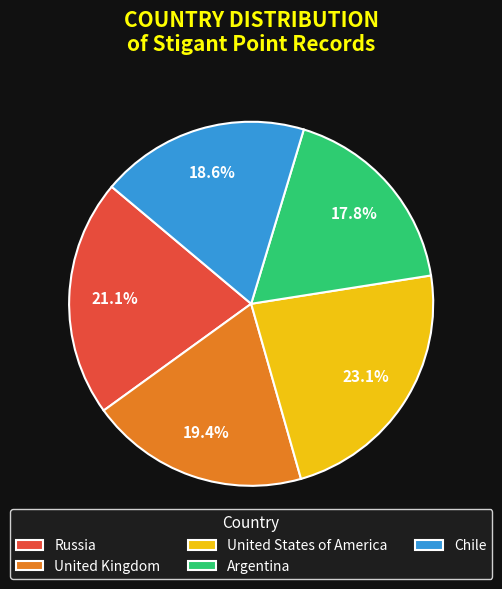

To the nearest percent, what is the difference between the Chile and United Kingdom slice percentages?

1%